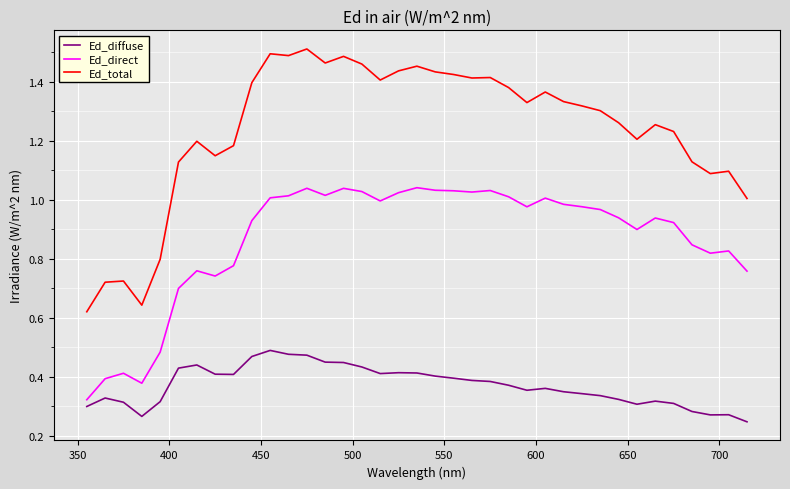

List the series in order of their overall mean, highest first.

Ed_total, Ed_direct, Ed_diffuse